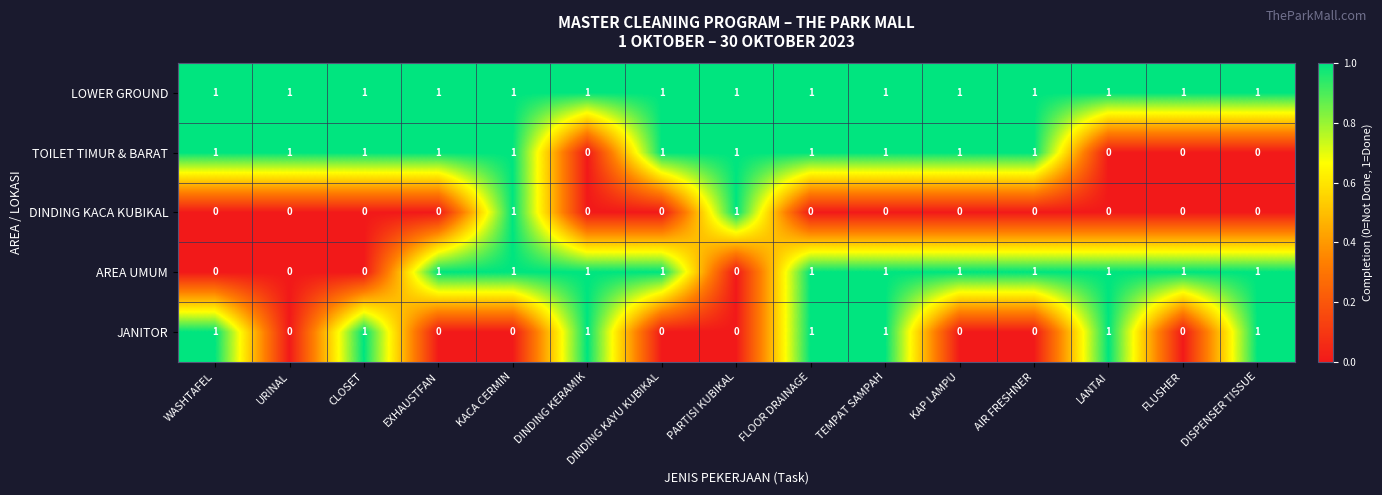

What is the maximum value shown in the chart?

1